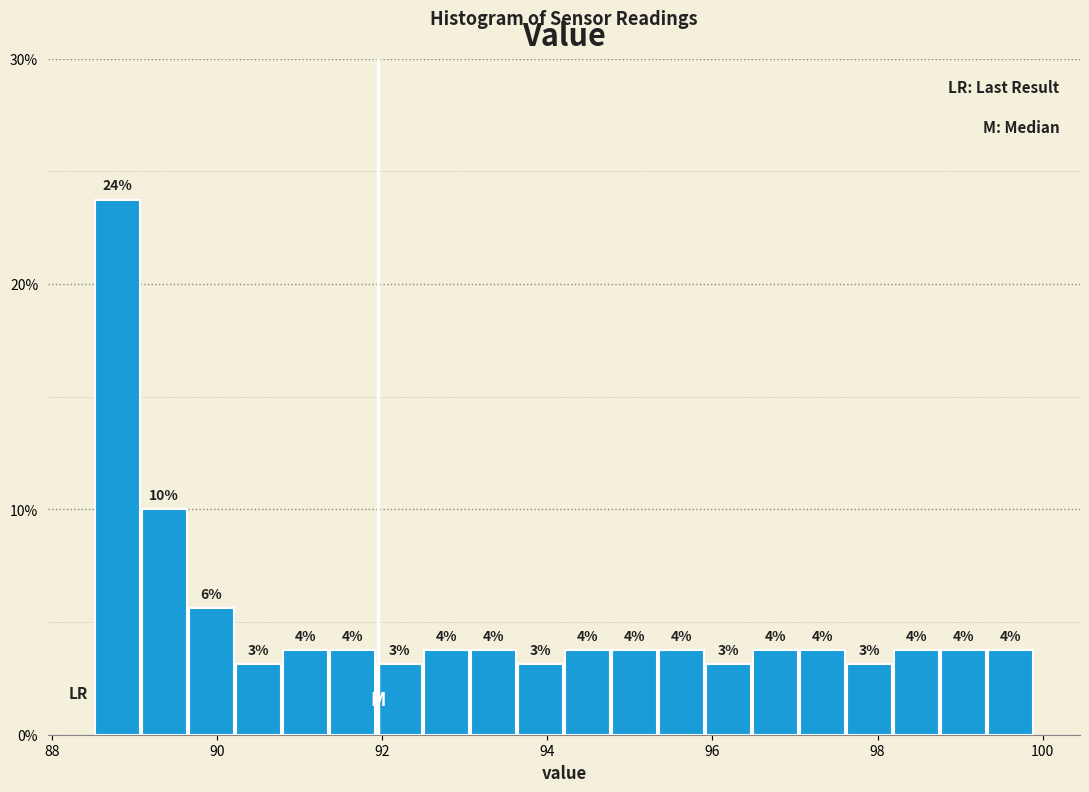

Read against the x-axis, roughly where is the centre of the tallest bar?

88.8